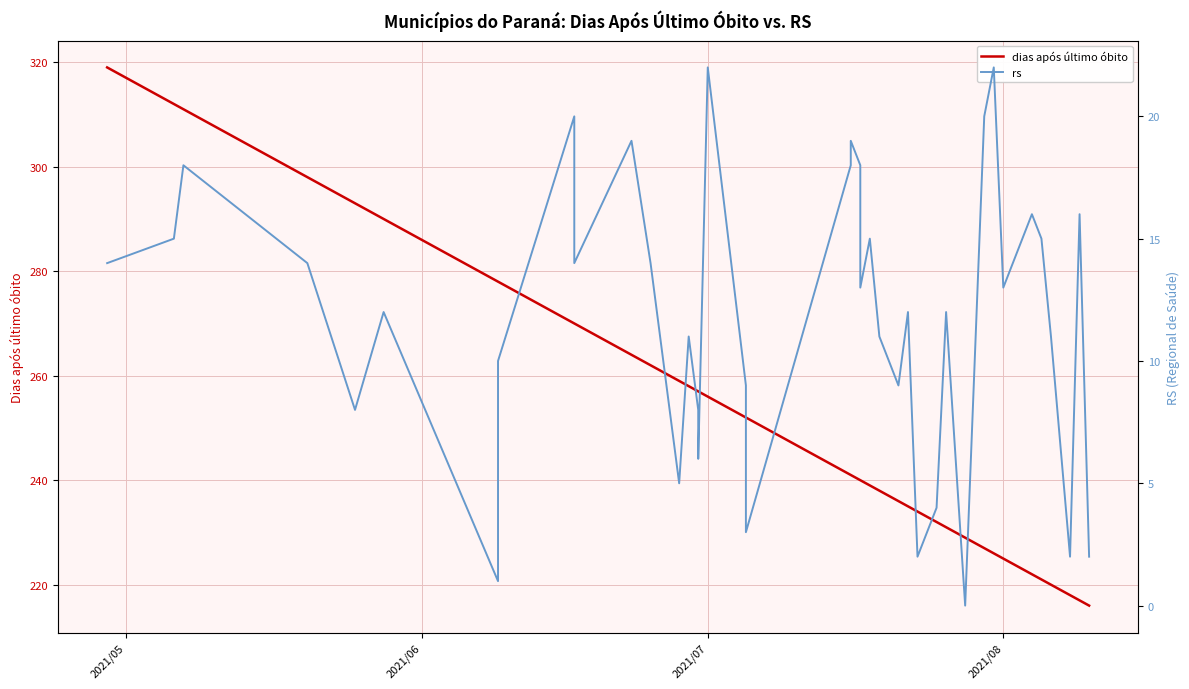

Rank the series by their maximum value, from lowest to highest.

rs, dias após último óbito